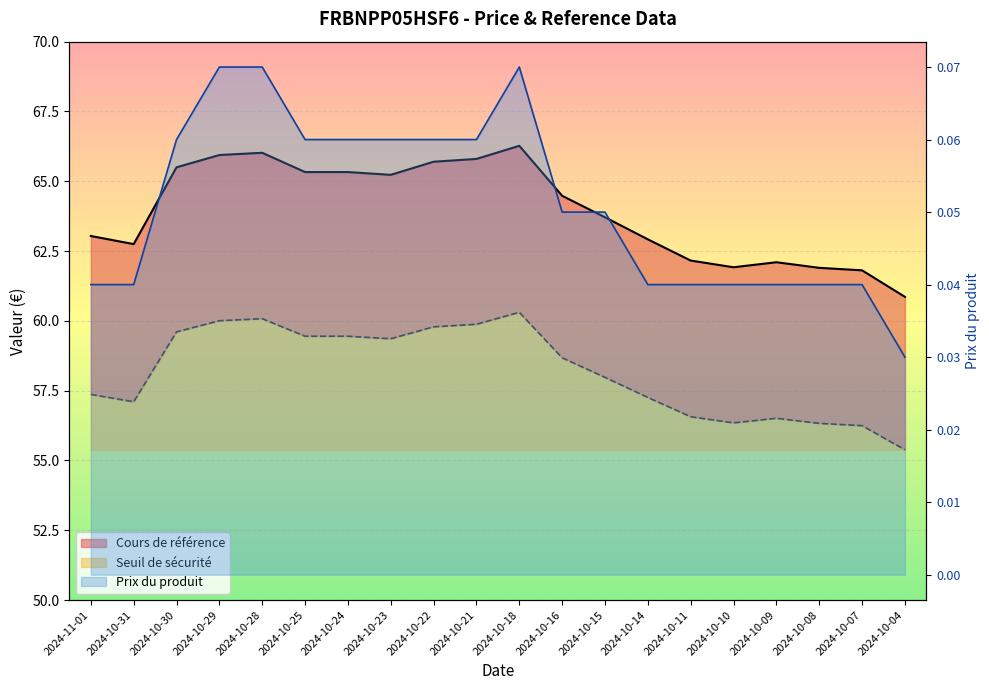

At which category is the sum across all series the highest?

2024-10-18